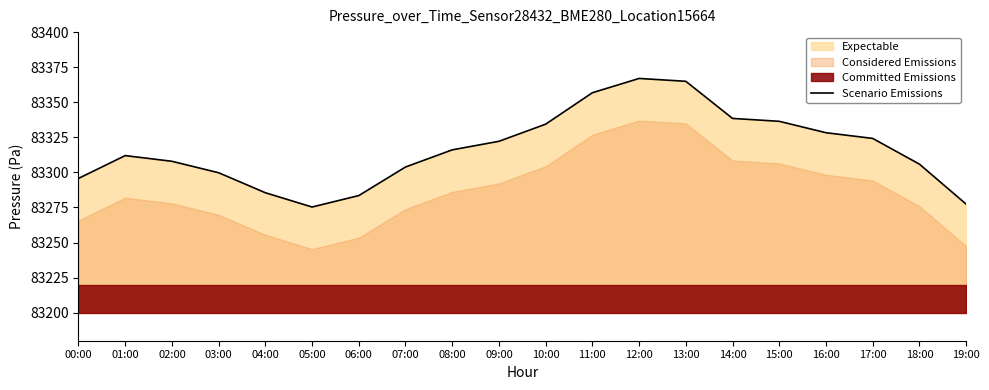

Which label corresponds to the largest value in the chart?

12:00